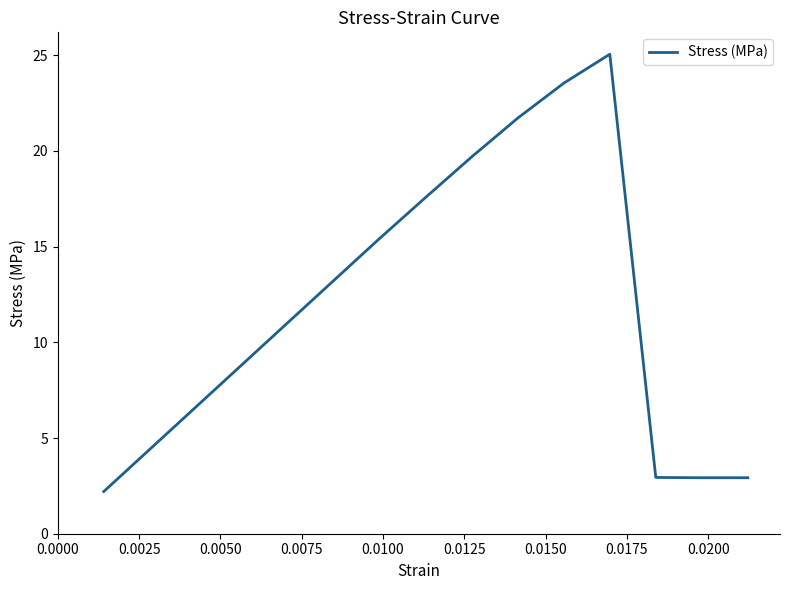

What is the difference between the maximum and minimum values?

22.9